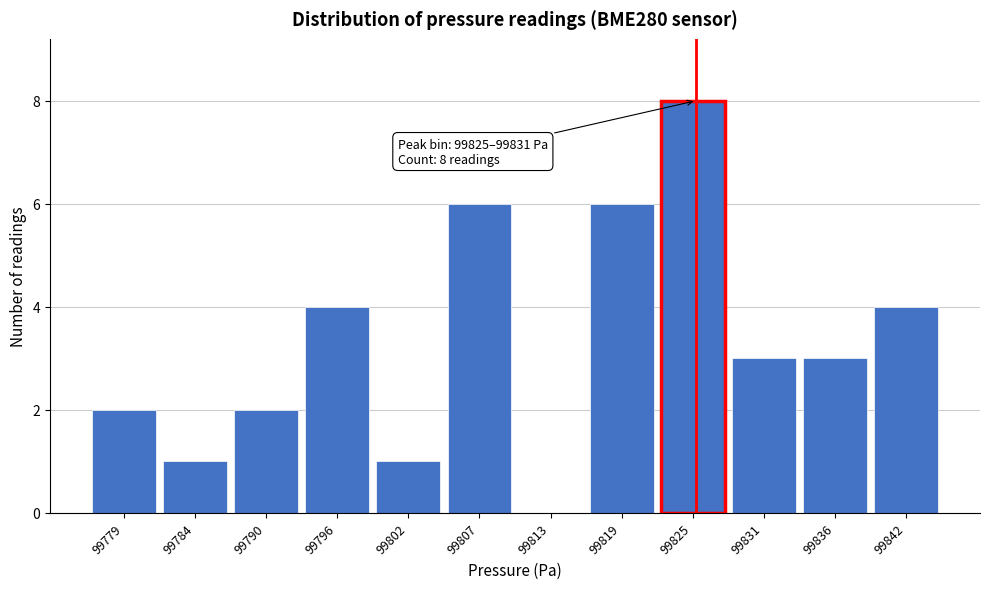

Reading right to left, transcribe all the data shown in this chart.

99842=4	99836=3	99831=3	99825=8	99819=6	99813=0	99807=6	99802=1	99796=4	99790=2	99784=1	99779=2